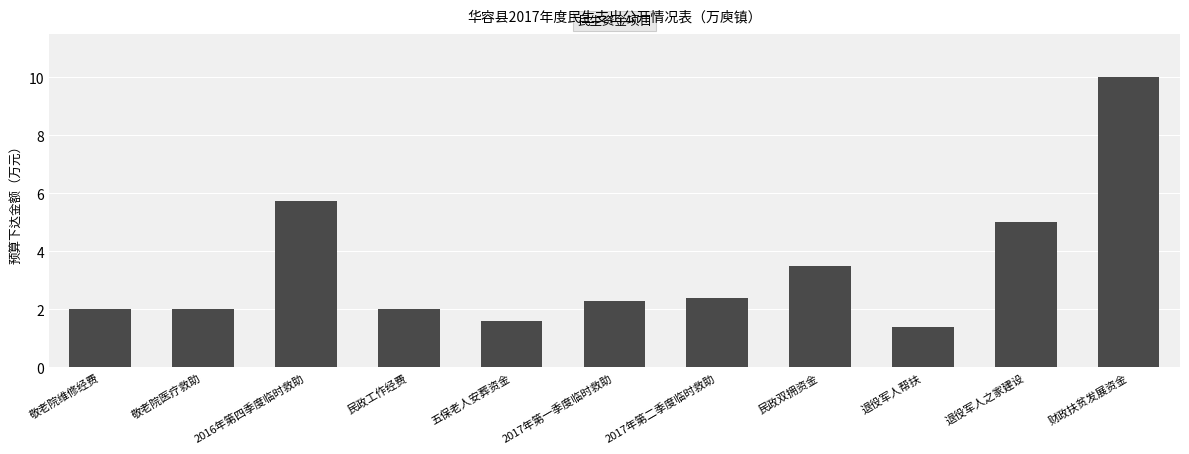

What is the sum of the values at 民政工作经费 and 财政扶贫发展资金?

12.0